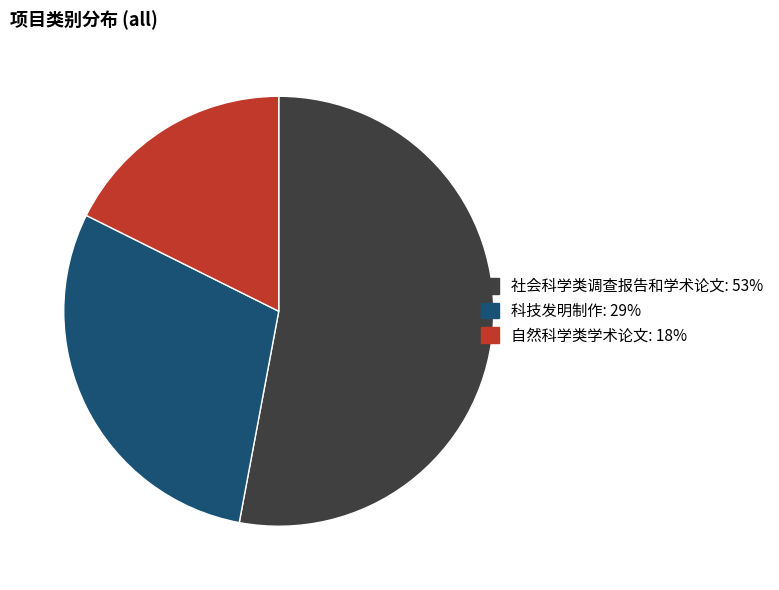

Does any single category account for the majority?

Yes